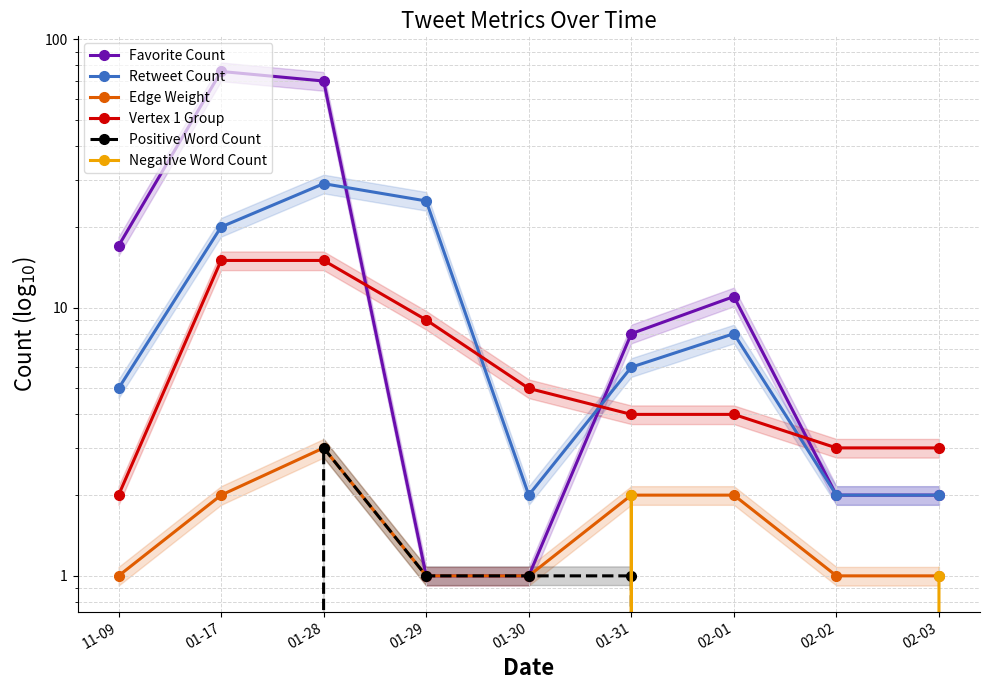

What is the spread (max minus min) of values at 01-30?

5